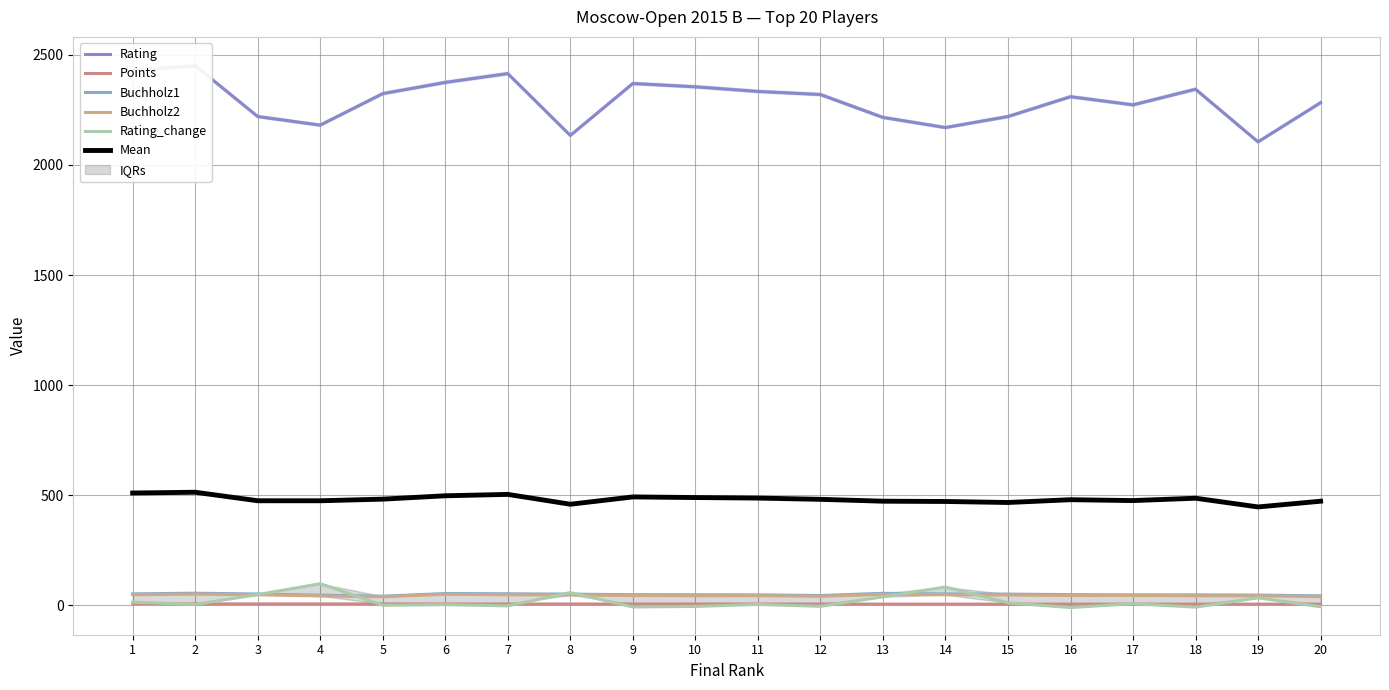

Reading left to right, list all the values displayed in this chart.

Rating: 2429.0	2451.0	2220.0	2181.0	2324.0	2375.0	2415.0	2134.0	2370.0	2355.0	2334.0	2320.0	2216.0	2170.0	2220.0	2310.0	2273.0	2344.0	2105.0	2283.0
Points: 8.0	7.0	7.0	7.0	7.0	6.5	6.5	6.5	6.5	6.5	6.5	6.5	6.0	6.0	6.0	6.0	6.0	6.0	6.0	6.0
Buchholz1: 52.5	55.5	52.0	46.5	42.0	54.0	53.0	51.0	49.0	48.5	48.0	45.0	55.0	52.0	51.5	49.0	48.0	48.0	47.0	43.5
Buchholz2: 48.5	51.5	48.5	43.0	39.5	50.5	48.5	47.5	45.0	44.0	44.5	41.5	50.5	48.5	47.5	45.0	45.5	44.0	43.5	40.0
Rating_change: 14.6	5.0	49.0	98.8	0.7	3.5	-2.0	58.4	-7.0	-4.6	4.6	-4.1	39.0	83.6	12.0	-9.6	8.0	-7.8	34.6	-6.2
Mean: 510.5	514.0	475.3	475.3	482.6	497.9	504.2	459.5	492.7	489.9	487.5	481.8	473.3	472.0	467.4	480.1	476.1	486.8	447.2	473.3